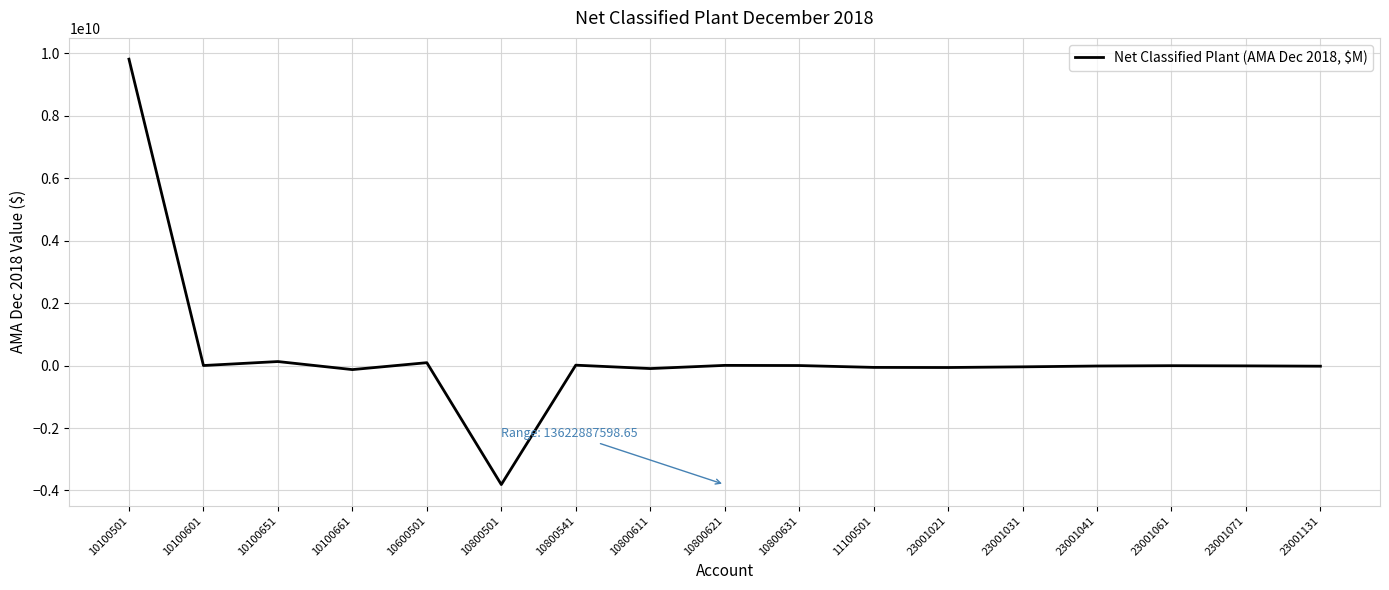

What is the difference between the maximum and minimum values?

13622887598.6